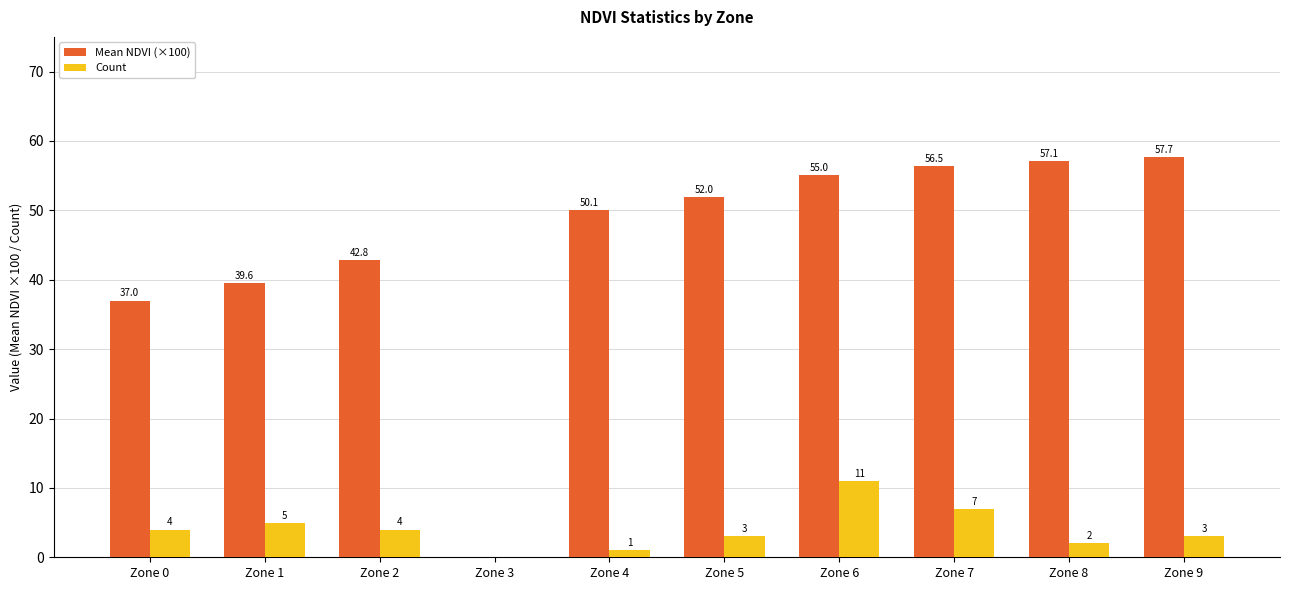

What is the difference between the Count values at Zone 8 and Zone 9?

1.0